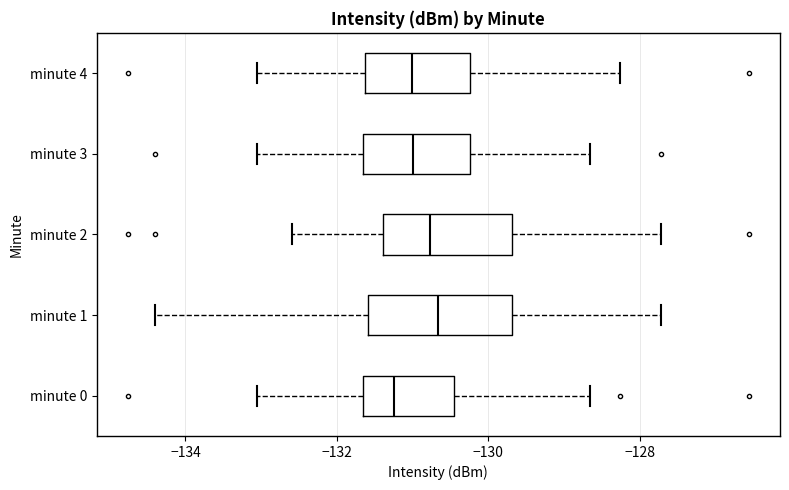

Which box's median line is the furthest to the left?

minute 0